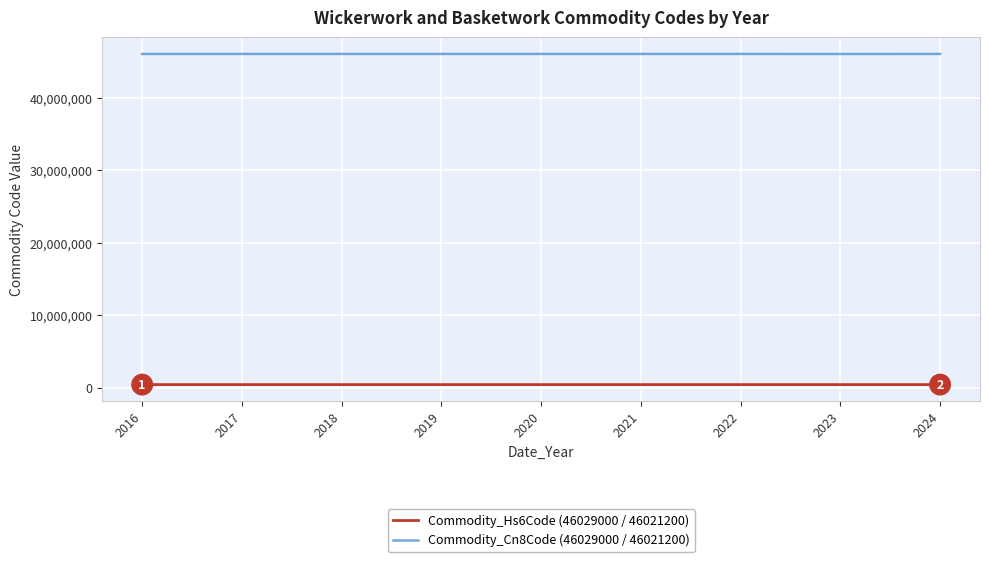

True or false: Commodity_Cn8Code (46029000 / 46021200) and Commodity_Hs6Code (46029000 / 46021200) intersect in this chart.

False